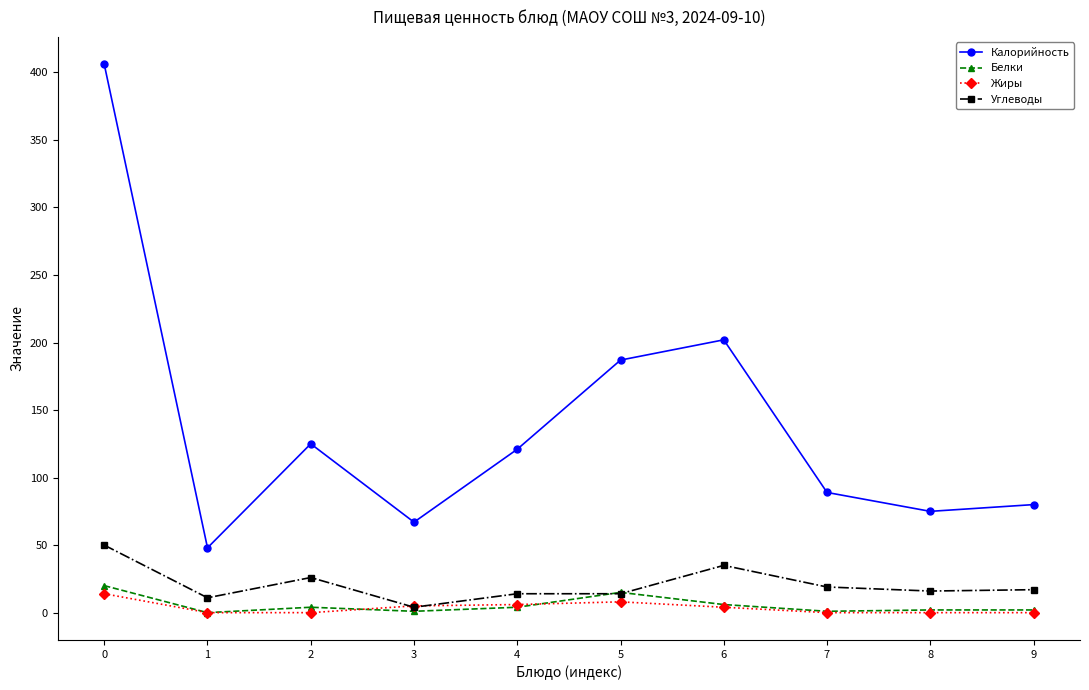

True or false: Калорийность and Белки cross at least once.

False